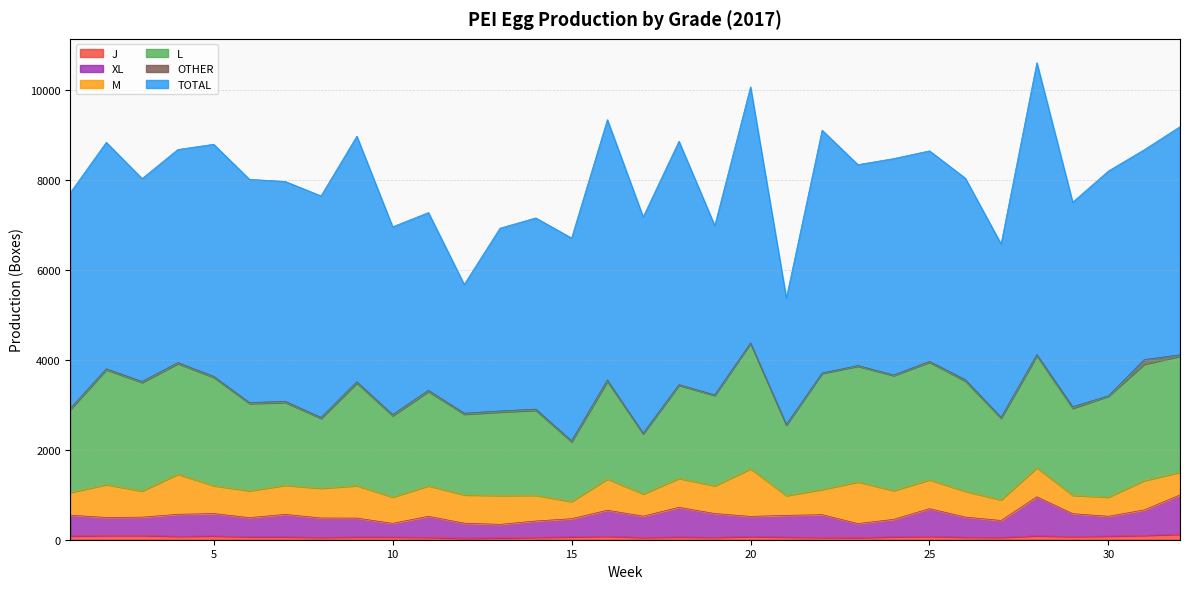

What is the difference between the second highest and second lowest values in the OTHER series?

27